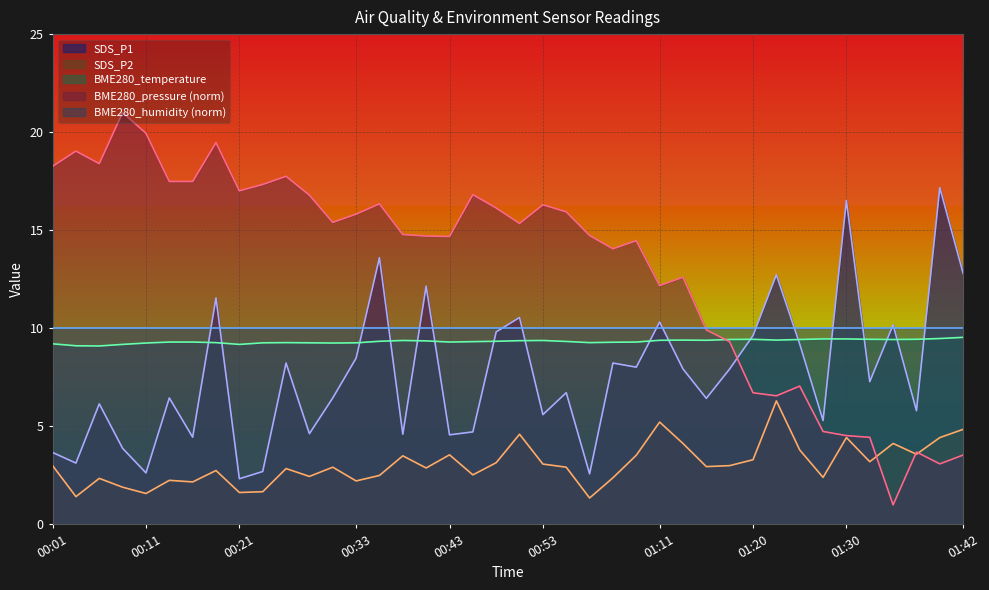

List the series in order of their peak value, lowest first.

SDS_P2, BME280_temperature, BME280_humidity (norm), SDS_P1, BME280_pressure (norm)